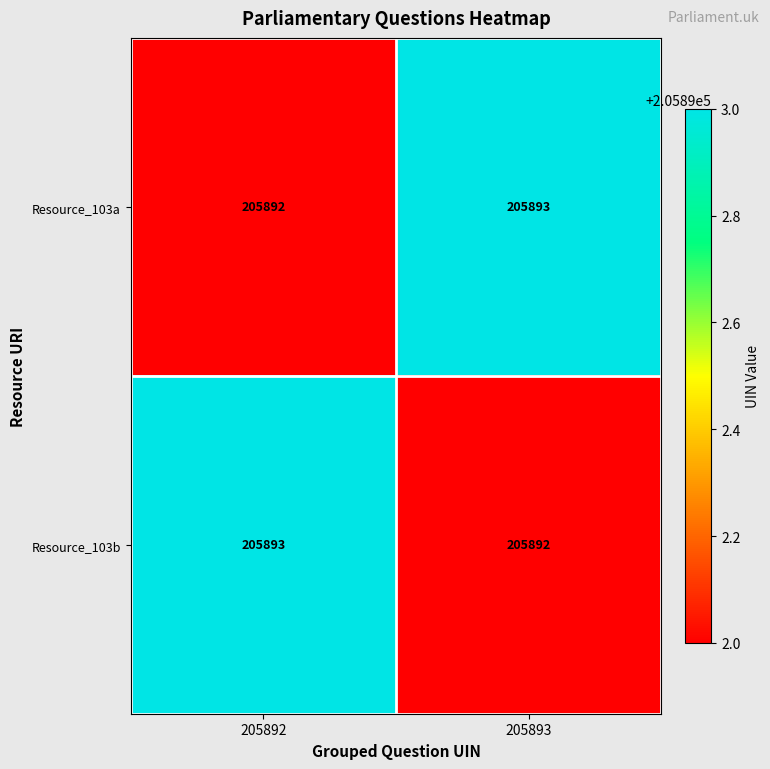

Rank the series at 205892 from lowest to highest value.

Resource_103a, Resource_103b